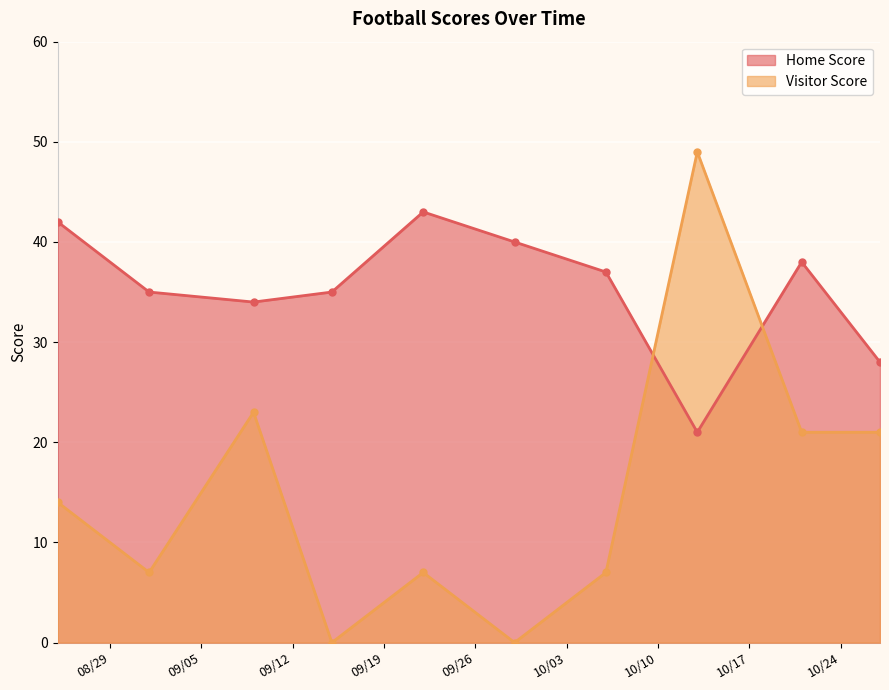

Reading left to right, transcribe all the data shown in this chart.

Home Score: 42	35	34	35	43	40	37	21	38	28
Visitor Score: 14	7	23	0	7	0	7	49	21	21